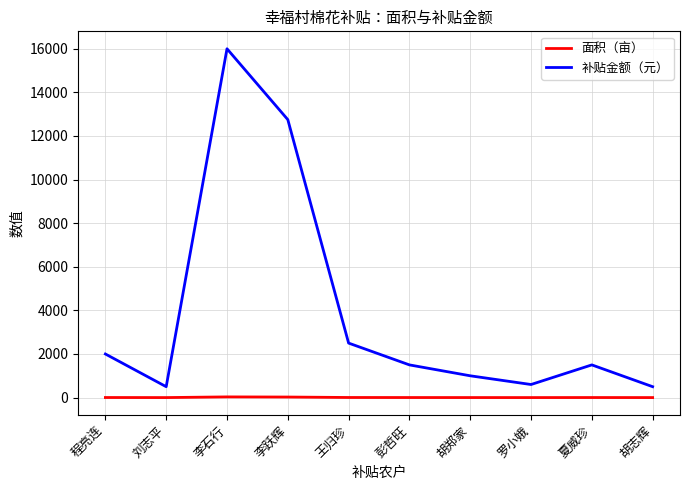

Where is 补贴金额（元） nearest to the value 8250?

李跃辉